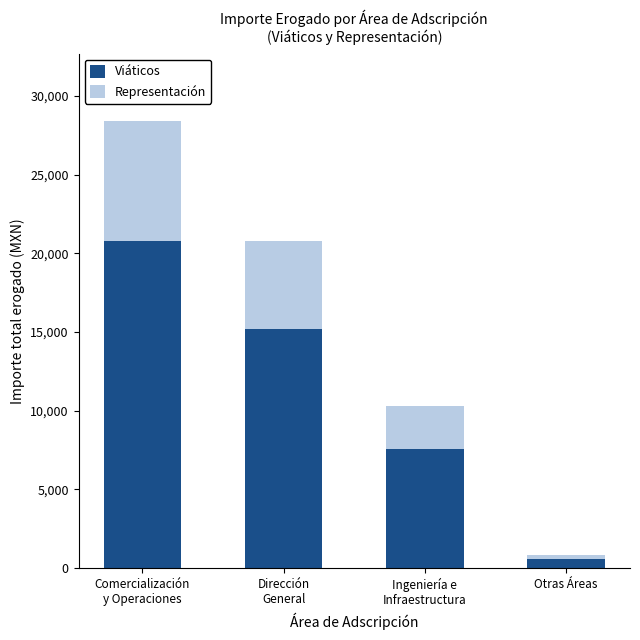

Count the Viáticos values in the range 7545 to 20755.

3